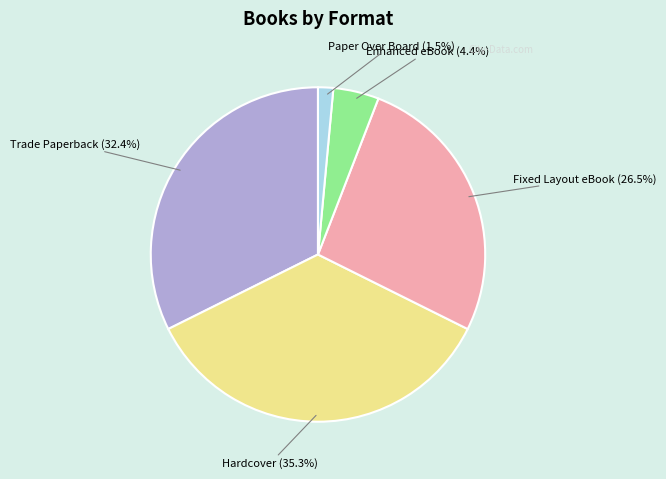

To the nearest percent, what portion does Enhanced eBook represent?

4%